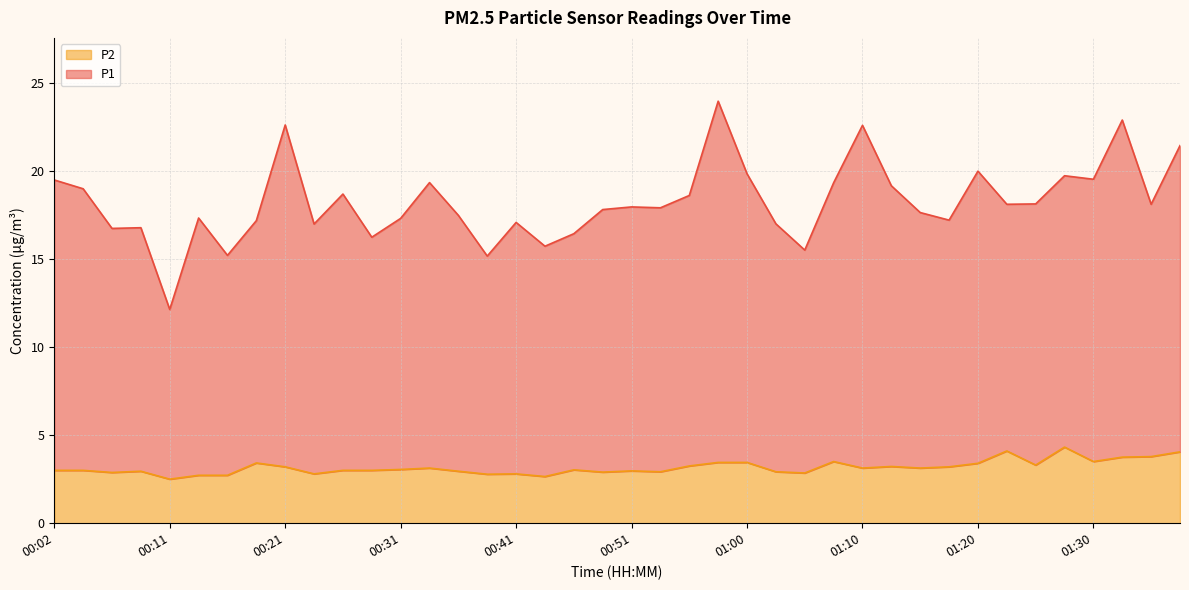

What is the minimum value for P1?

12.1